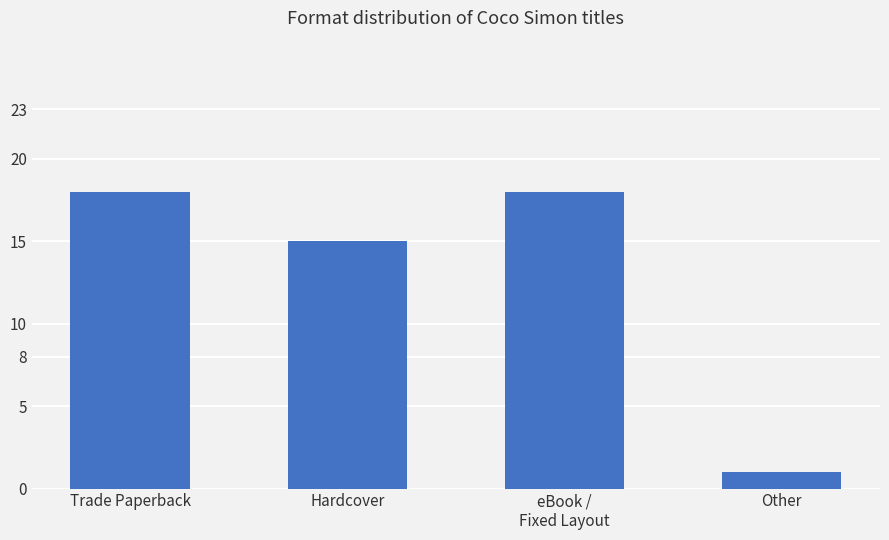

What is the label of the 4th bar from the right?

Trade Paperback